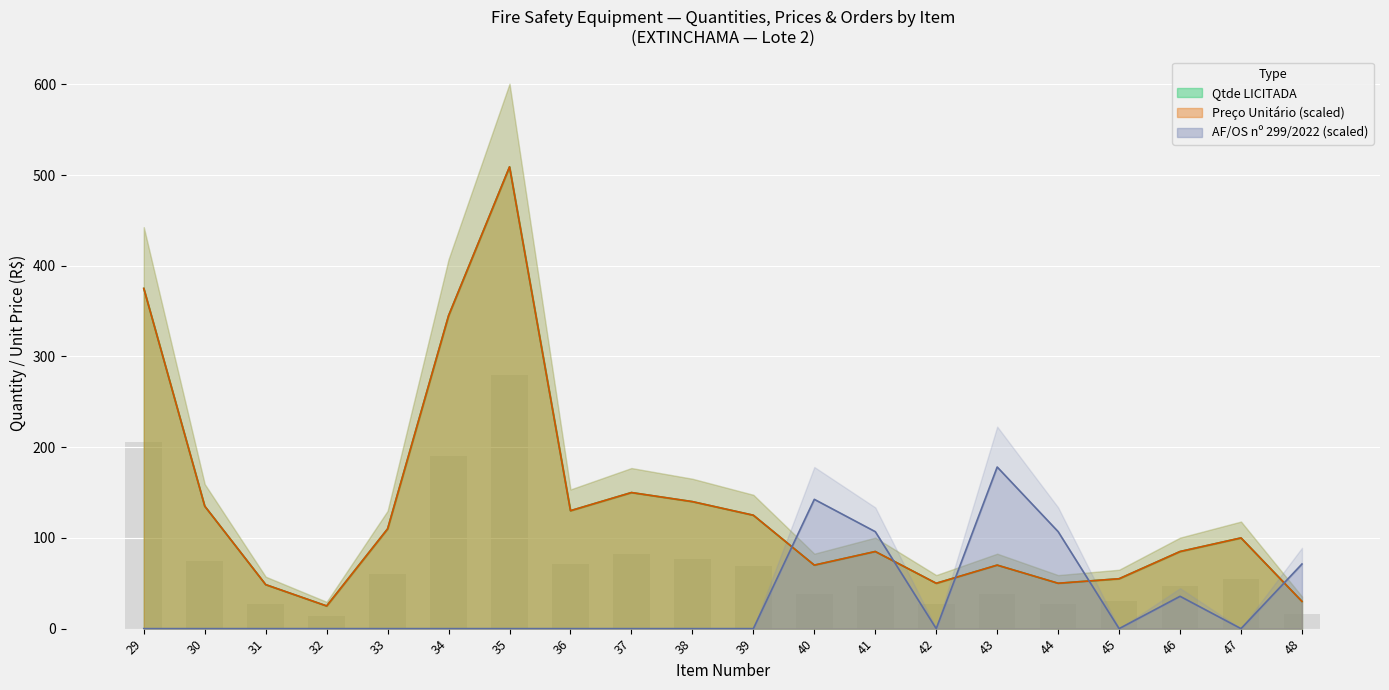

List the series in order of their peak value, lowest first.

AF/OS 299/2022, Qtde LICITADA, Preco Unitario